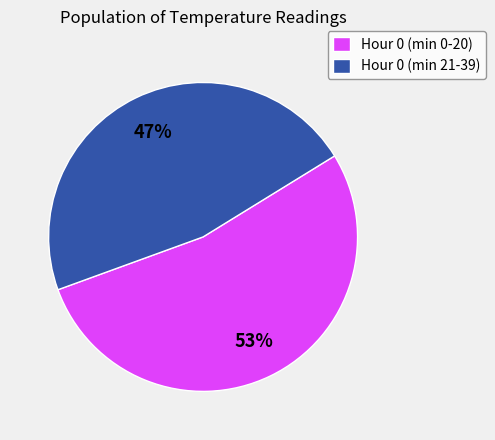

Which slice is the smallest?

Hour 0 (min 21-39)